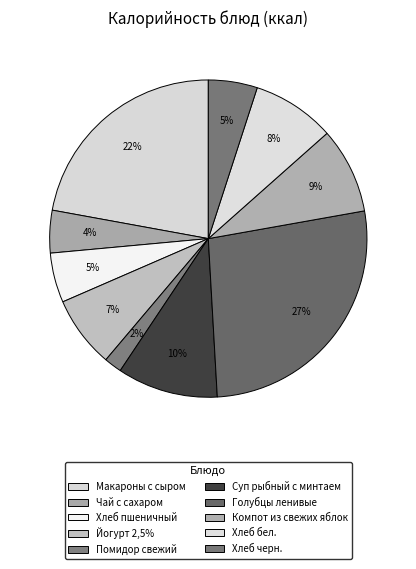

Is it true that Хлеб черн. is 5% of the pie?

True